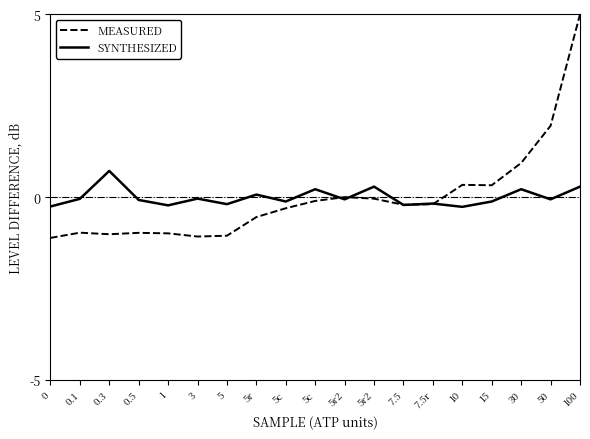

How many times do MEASURED and SYNTHESIZED cross each other?

5